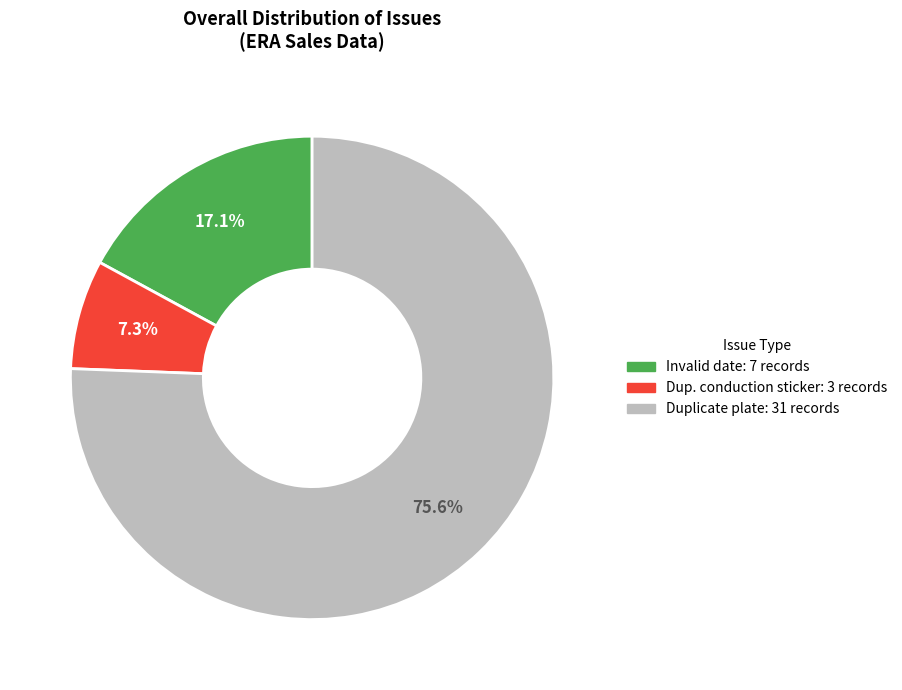

How many slices are in this pie chart?

3